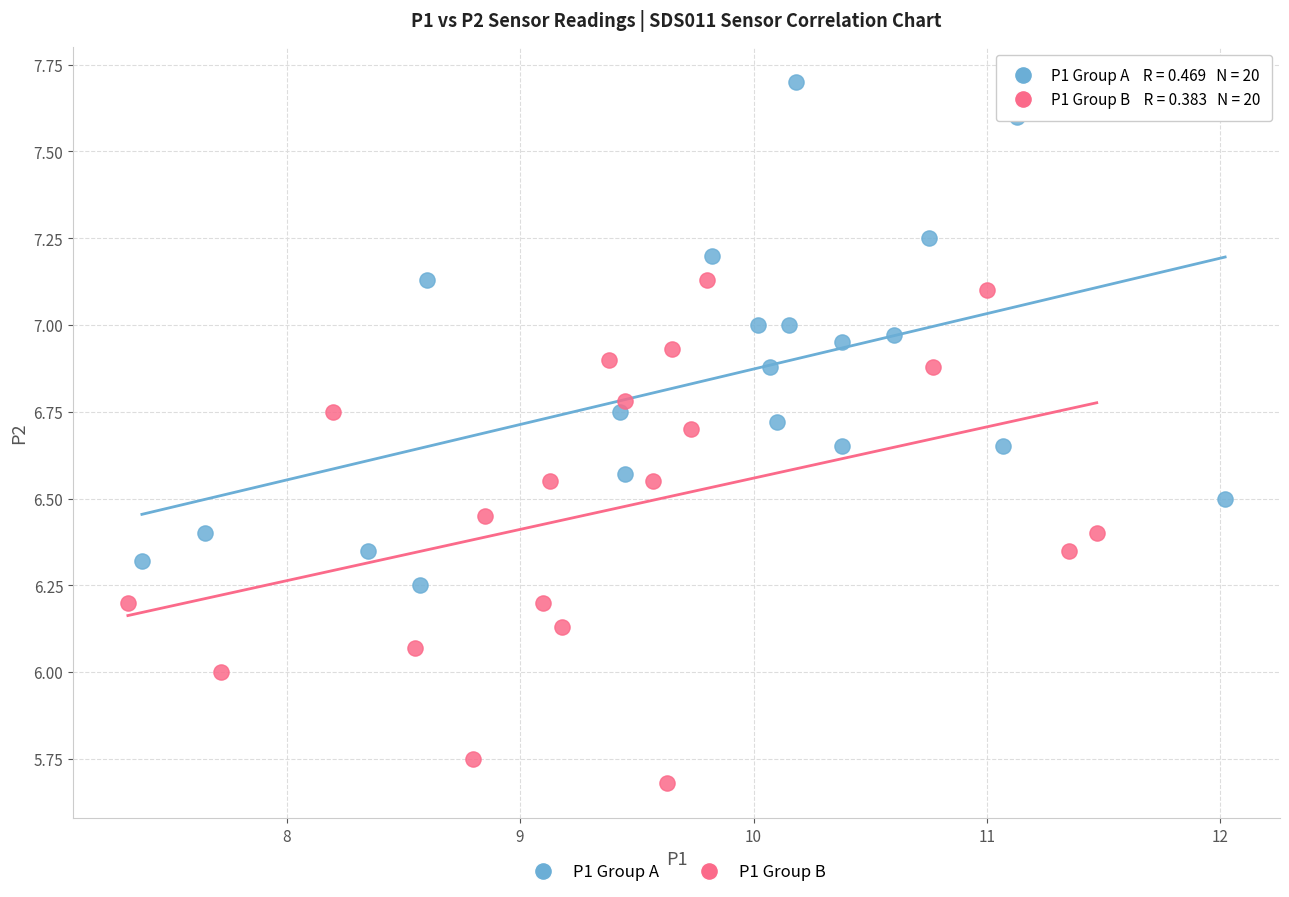

Which series reaches the minimum Y coordinate?

P1 Group B